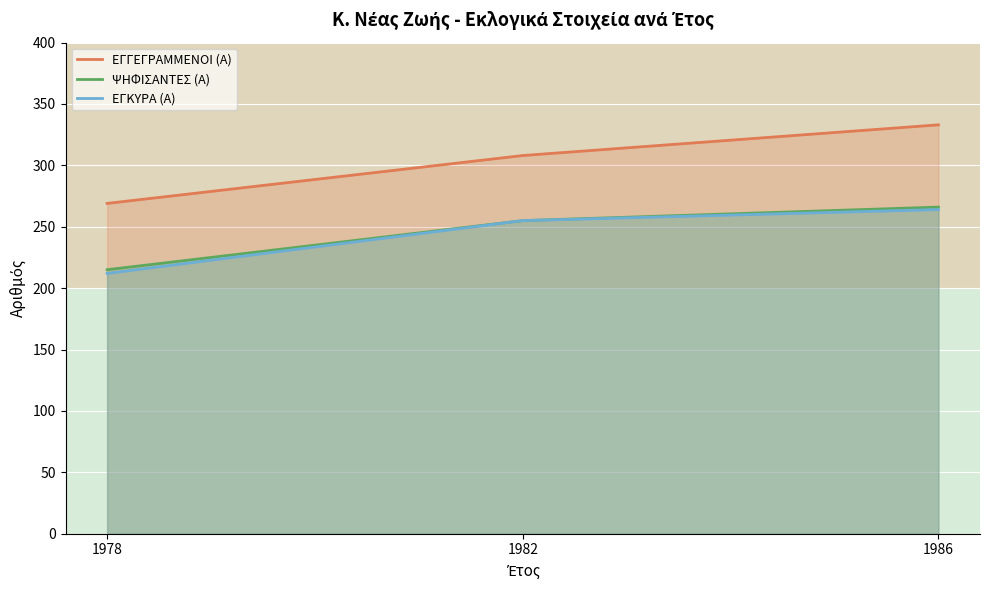

Which series changed the most between 1978 and 1986?

ΕΓΓΕΓΡΑΜΜΕΝΟΙ (Α)